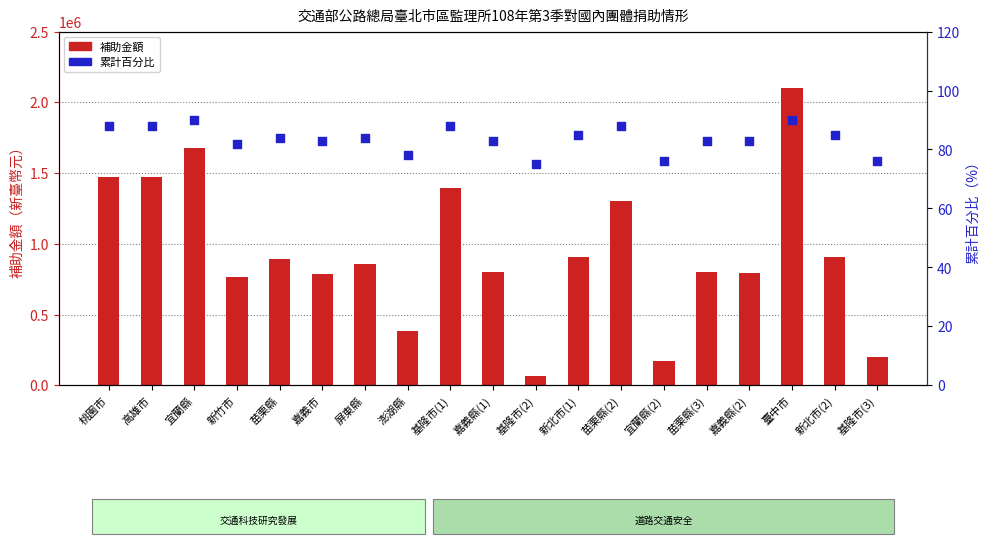

What are all the series names shown in the legend?

補助金額, 累計百分比